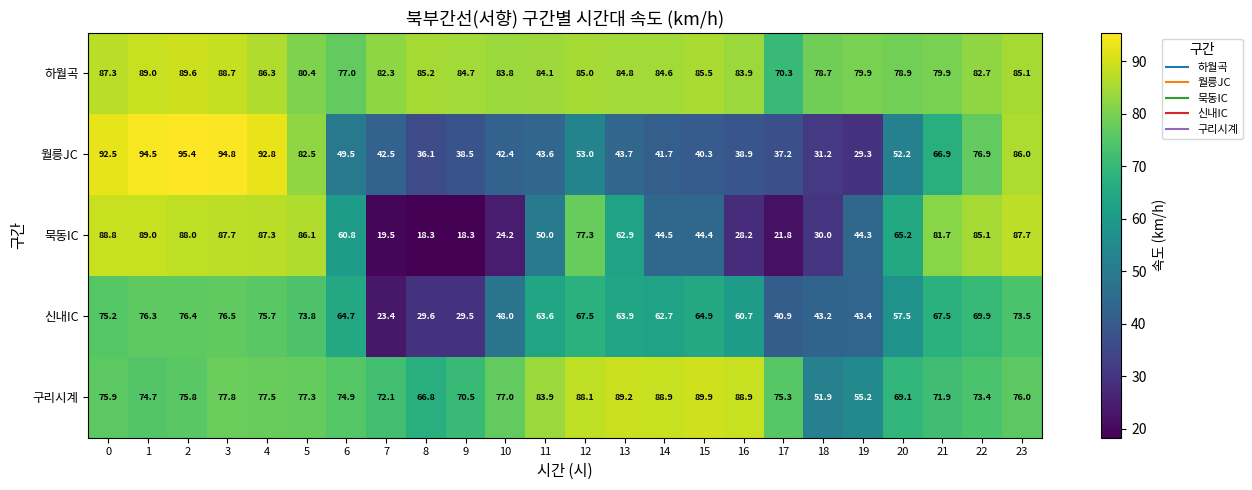

What is the sum of all 신내IC values?

1428.3